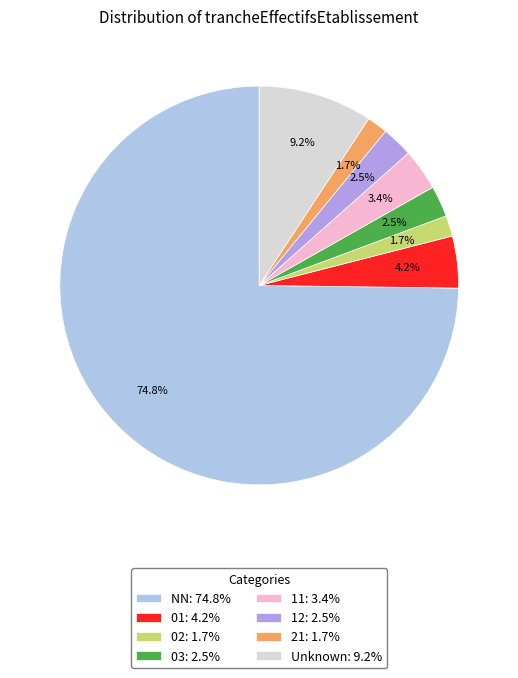

Which slice is the largest?

NN: 74.8%